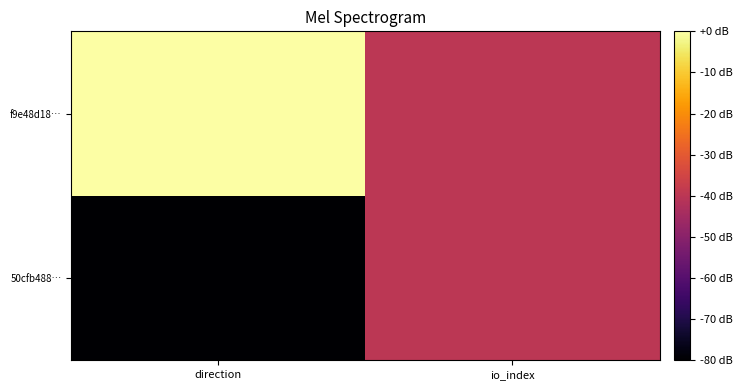

Which series changed the most between direction and io_index?

50cfb488…